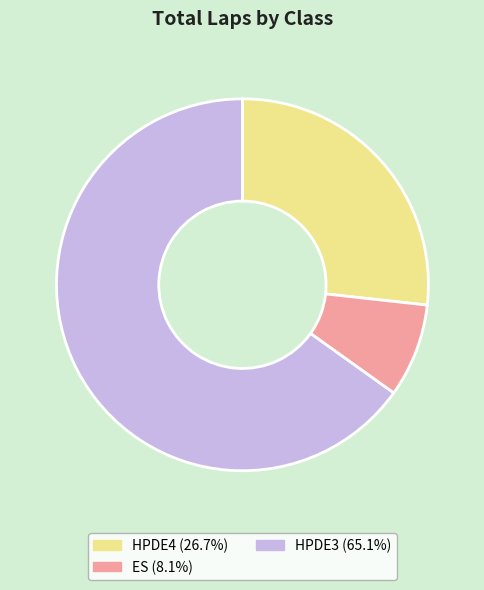

Approximately how many times larger is the value at HPDE4 (26.7%) compared to ES (8.1%)?

3.3